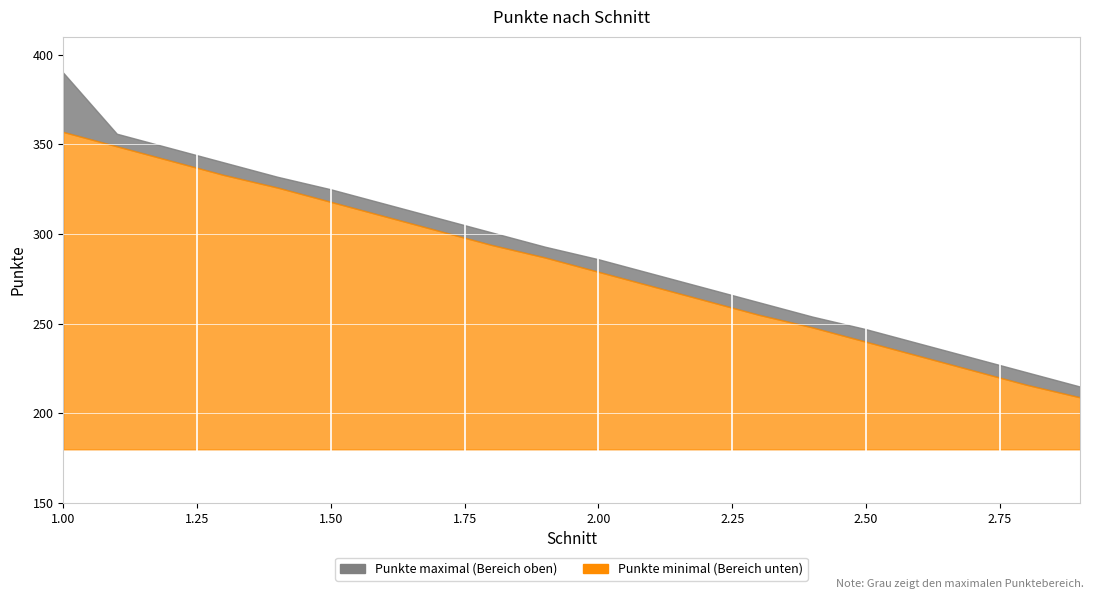

What is the difference between the maximum and minimum values in the Punkte maximal series?

175